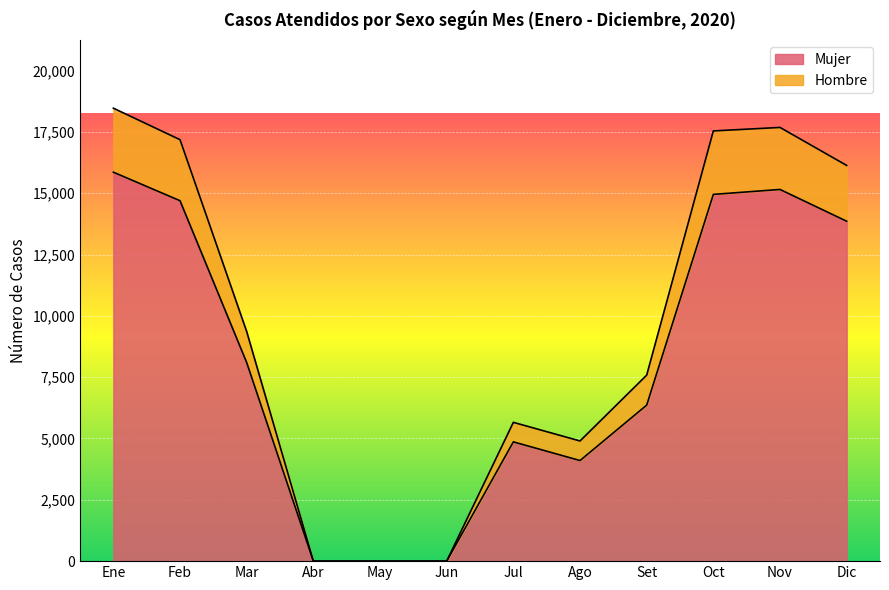

Between May and Nov, which series saw the biggest shift?

Hombre